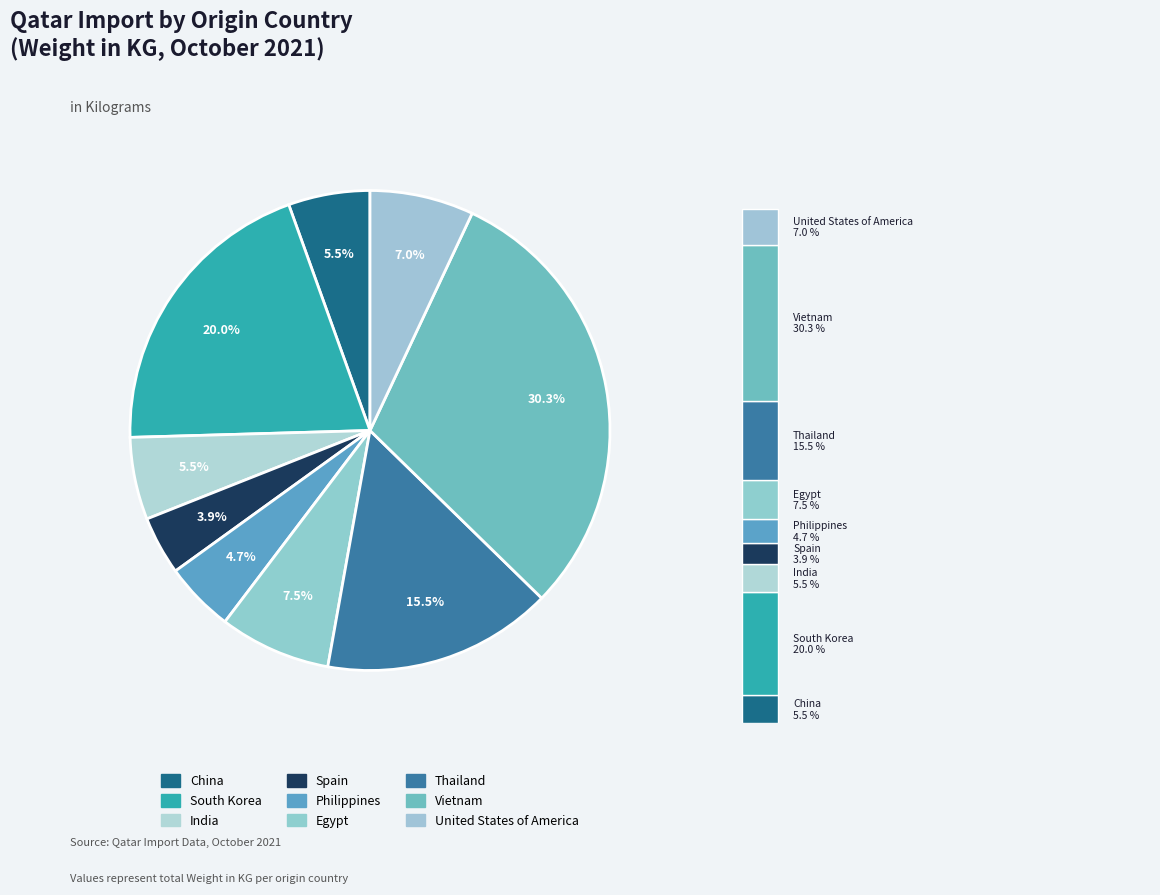

Is there any slice that represents more than half of the pie?

No